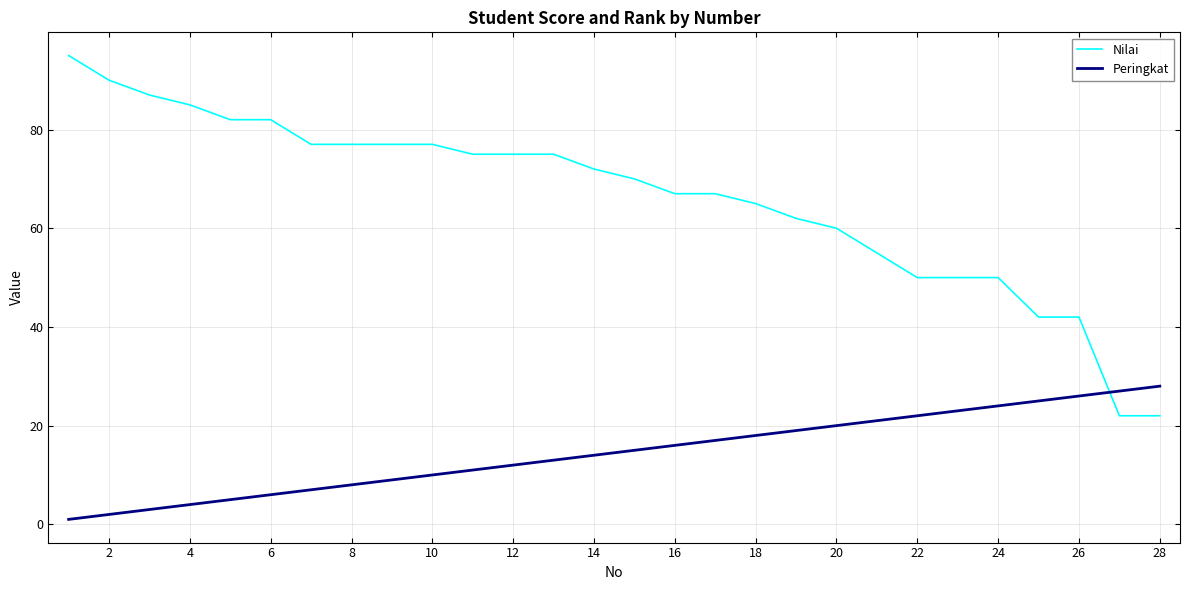

Rank the series by their average value, from highest to lowest.

Nilai, Peringkat